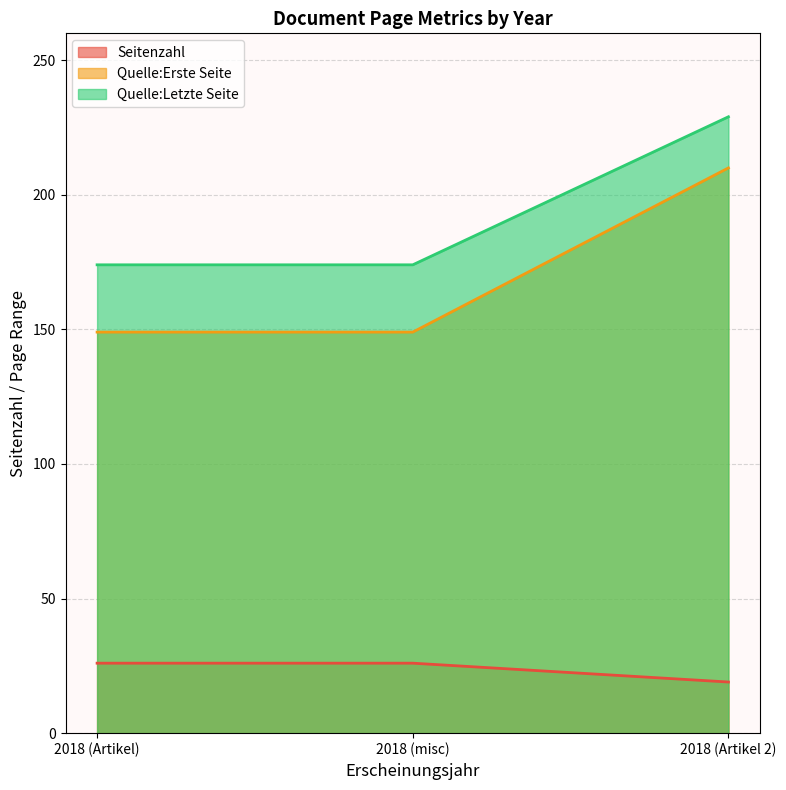

At which label does Seitenzahl reach its minimum?

2018 (Artikel 2)